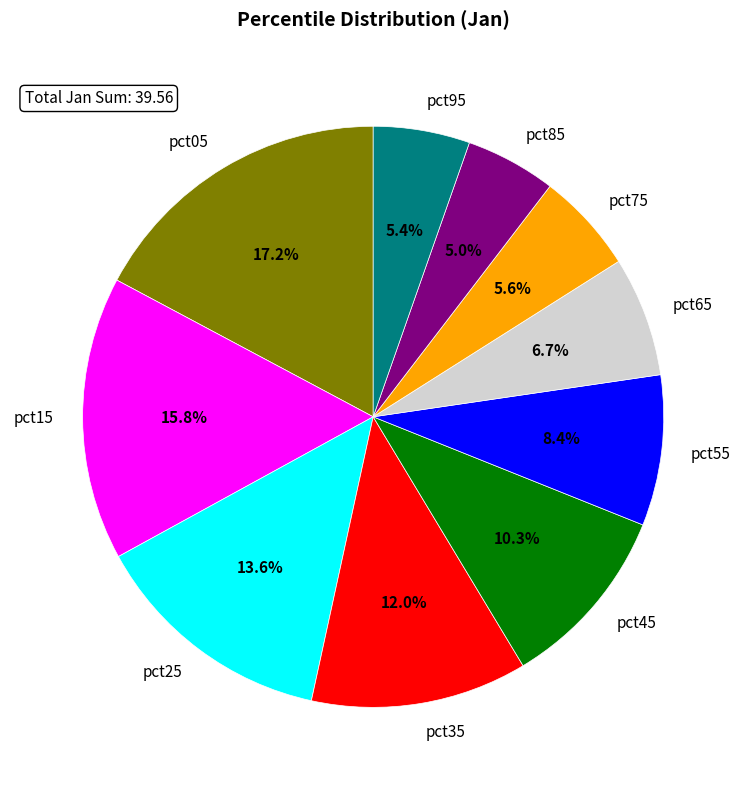

To the nearest percent, what portion does pct05 represent?

17%